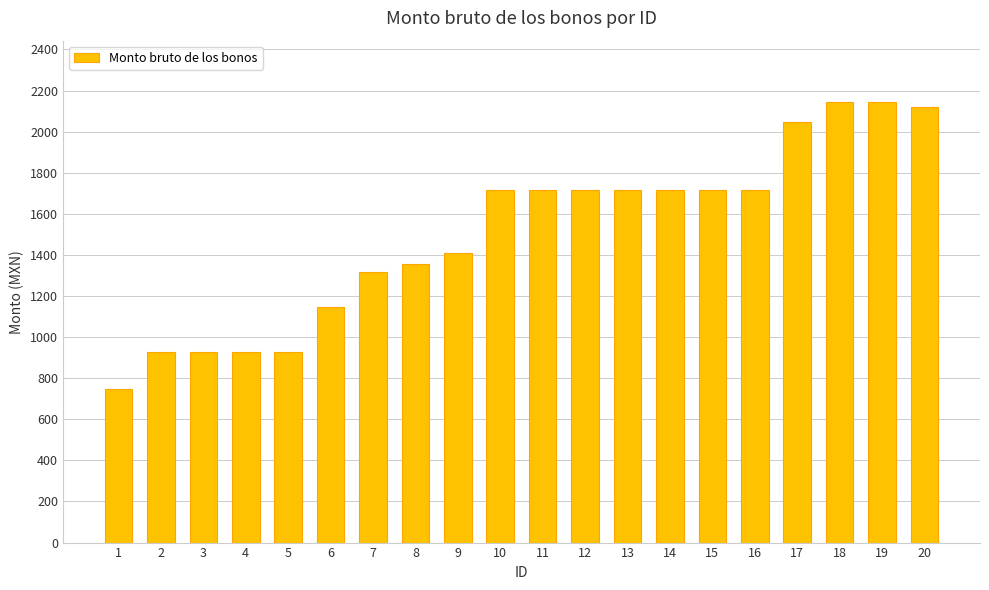

How many values are below 1714?

9